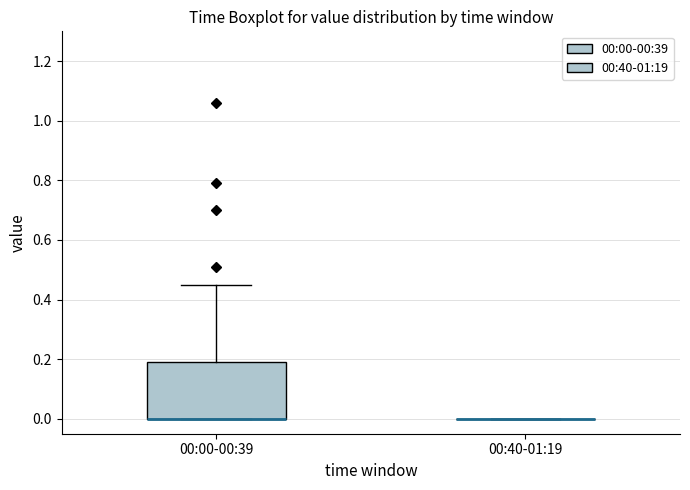

Reading left to right, read every box against the y-axis: the position of its median line, the range the box covers, and the ends of its whiskers. The values are not printed on the chart, so give them approximately, as read against the axis.

00:00-00:39: median 0.00 (drawn on the box's lower edge), box 0.00 to 0.20, whiskers 0.00 to 0.46
00:40-01:19: box collapsed to a line at 0.00, whiskers 0.00 to 0.00